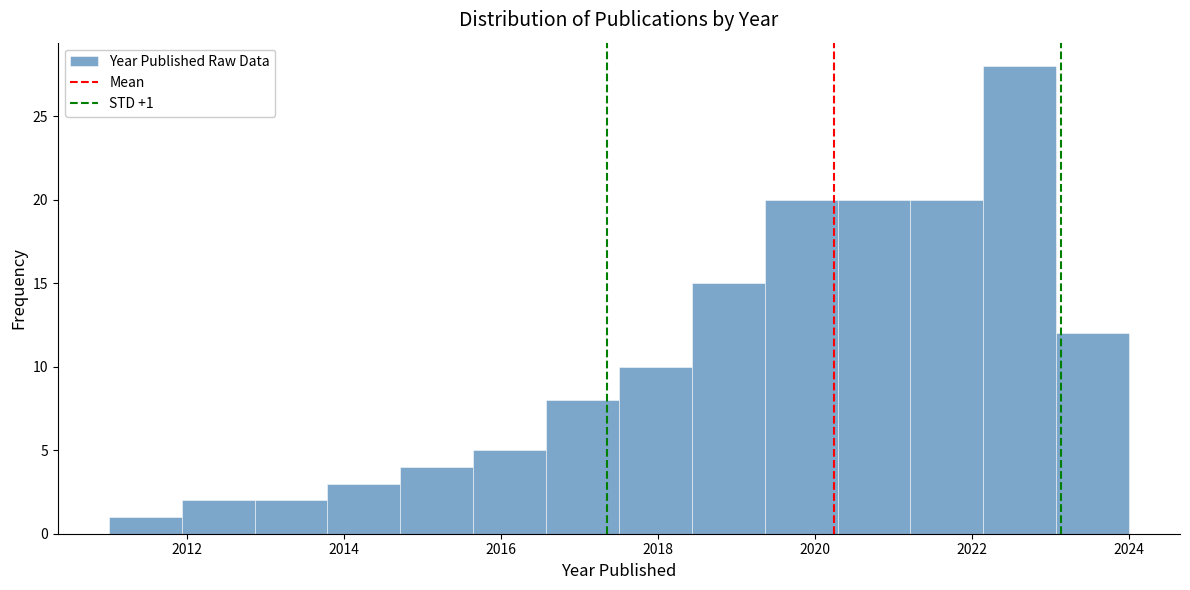

Which range on the x-axis has the tallest bar?

2022.2 to 2023.0